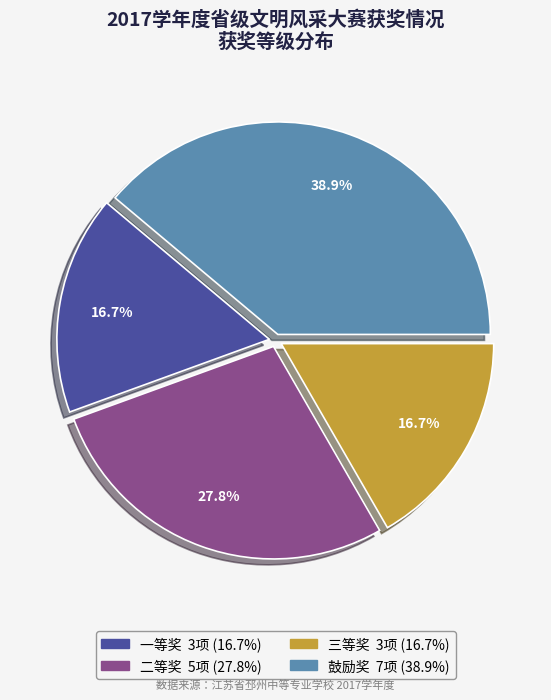

To the nearest percent, what is the difference between the 二等奖 and 鼓励奖 slice percentages?

11%